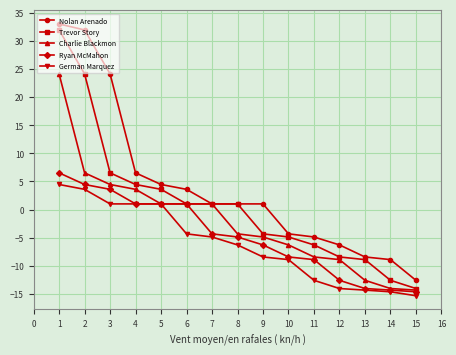

How many categories are shown in the chart?

15